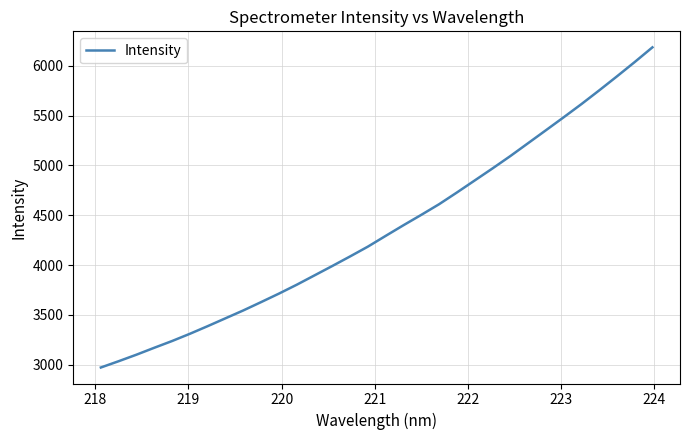

What is the difference between the maximum and minimum values?

3216.7